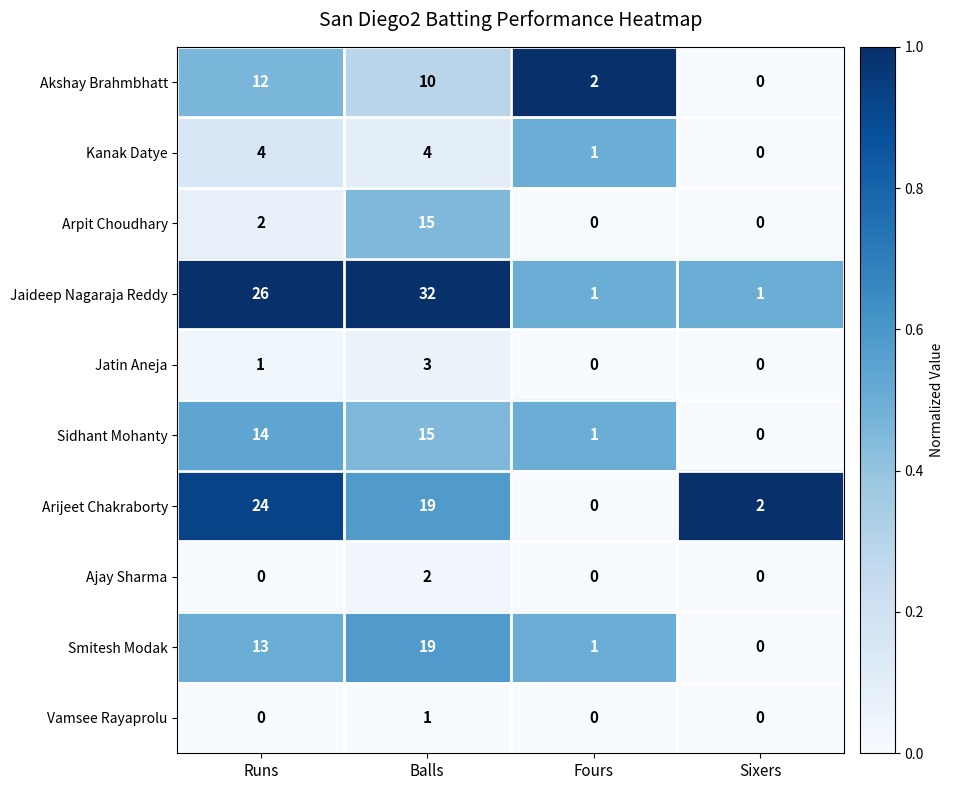

The Jatin Aneja series shows 4 at Balls. True or false?

False